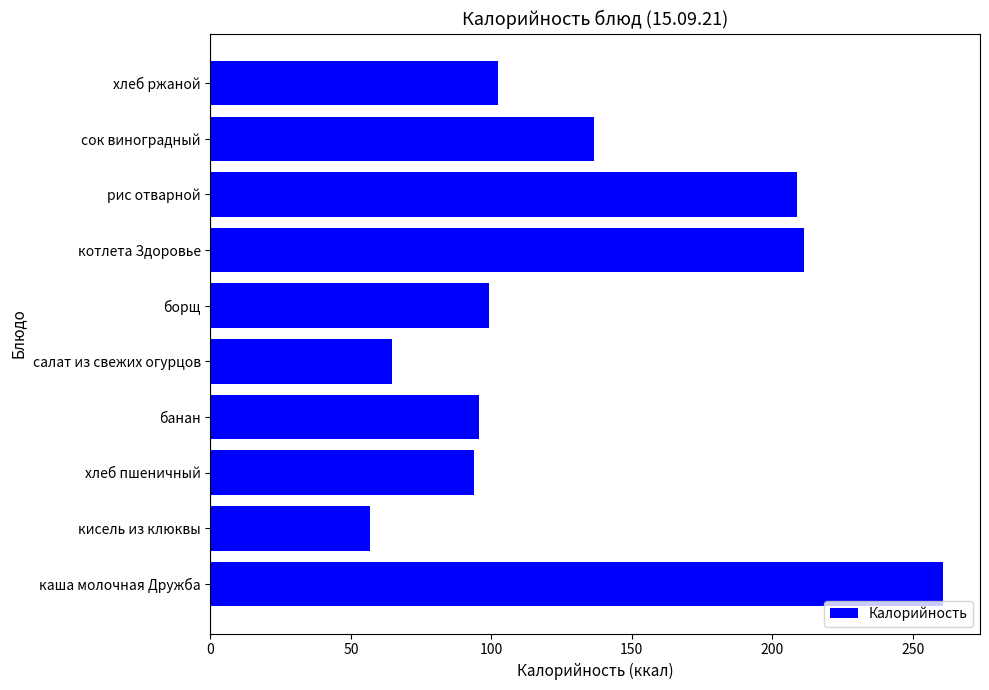

Does the chart contain any negative values?

No